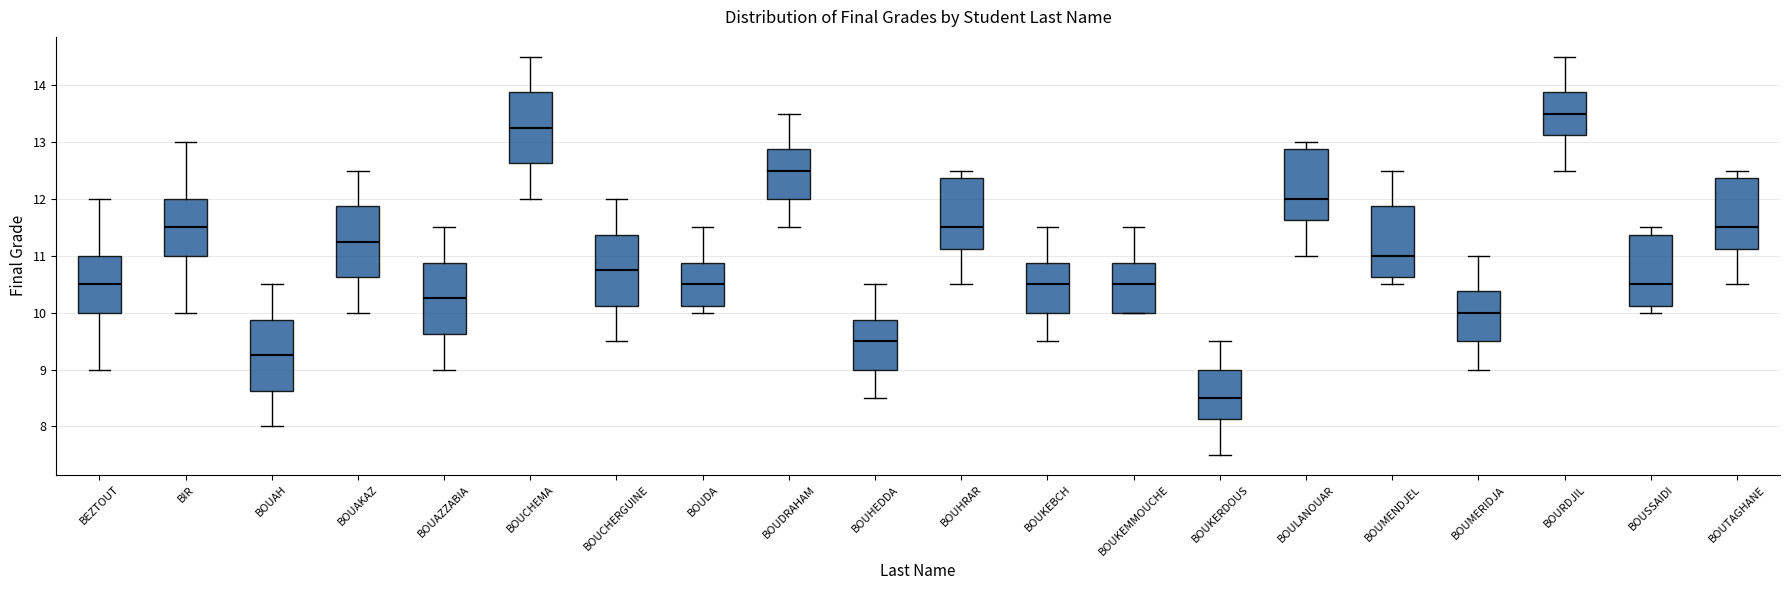

Which box's median line is the highest?

BOURDJIL